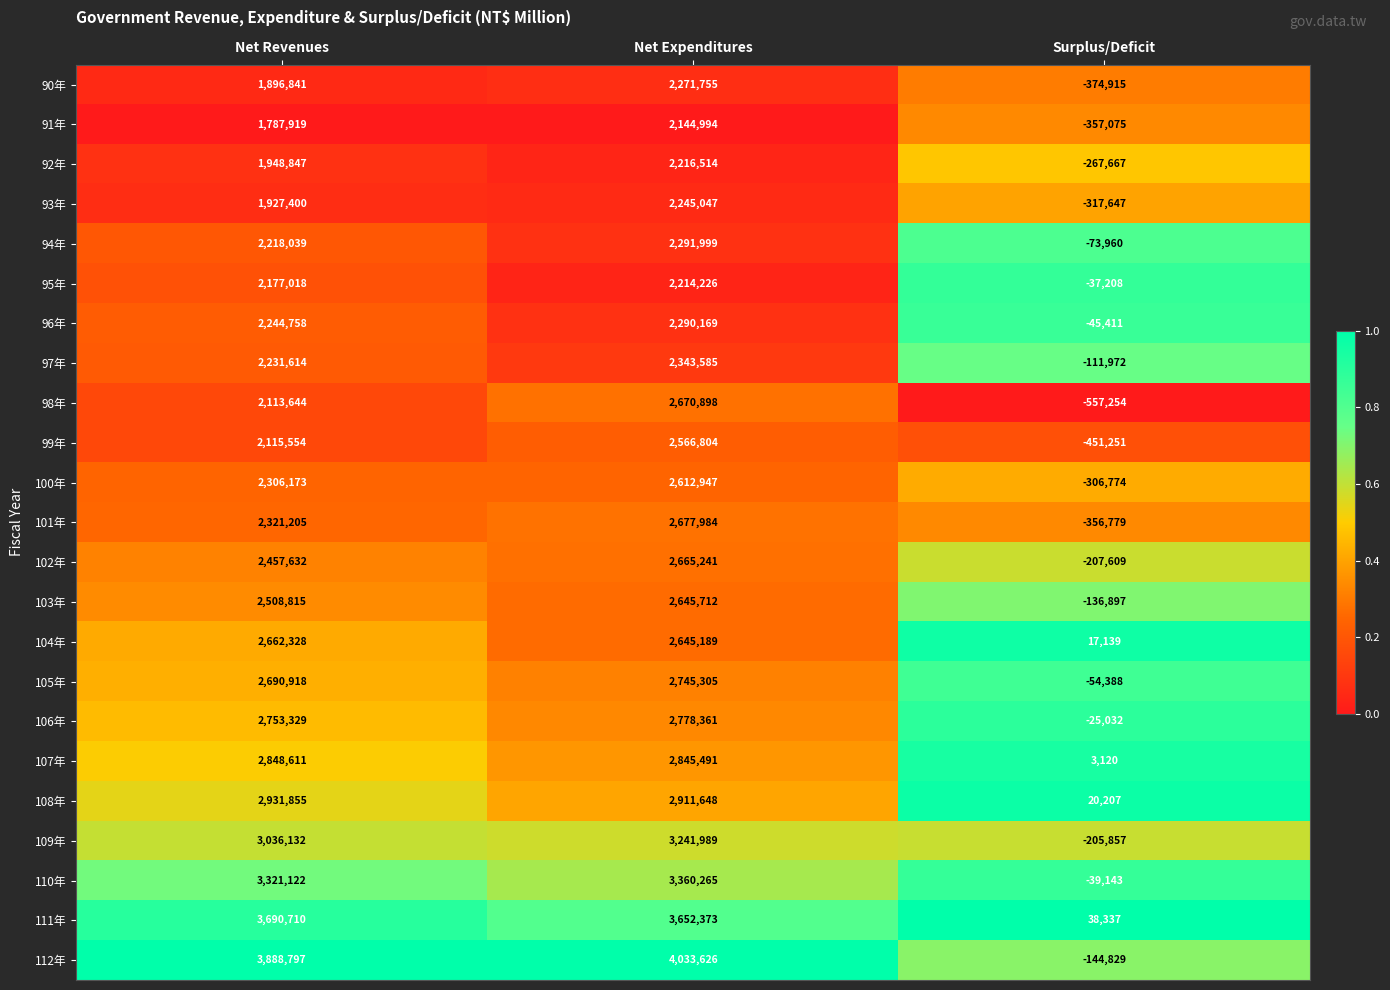

Which series has the widest spread of values?

112年